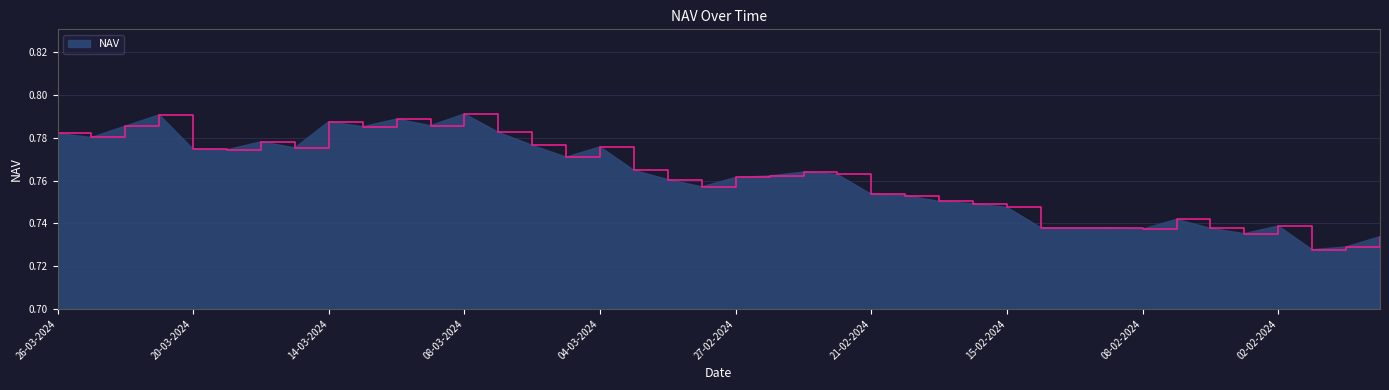

How many lines are shown in the chart?

1